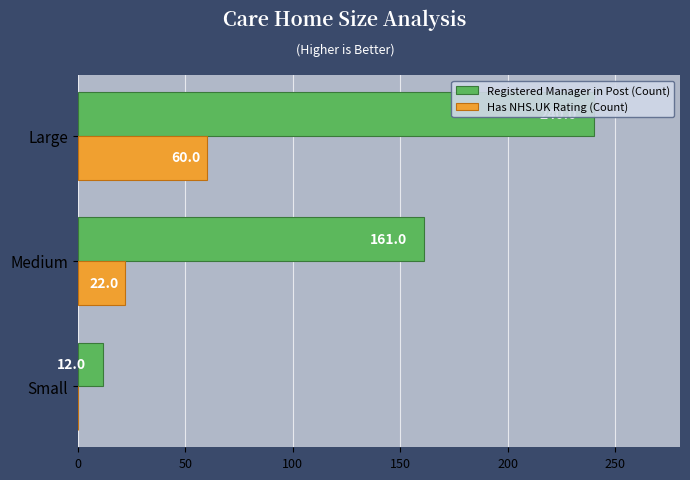

What is the value of the Has NHS.UK Rating (Count) bar at the 3rd from the left?

60